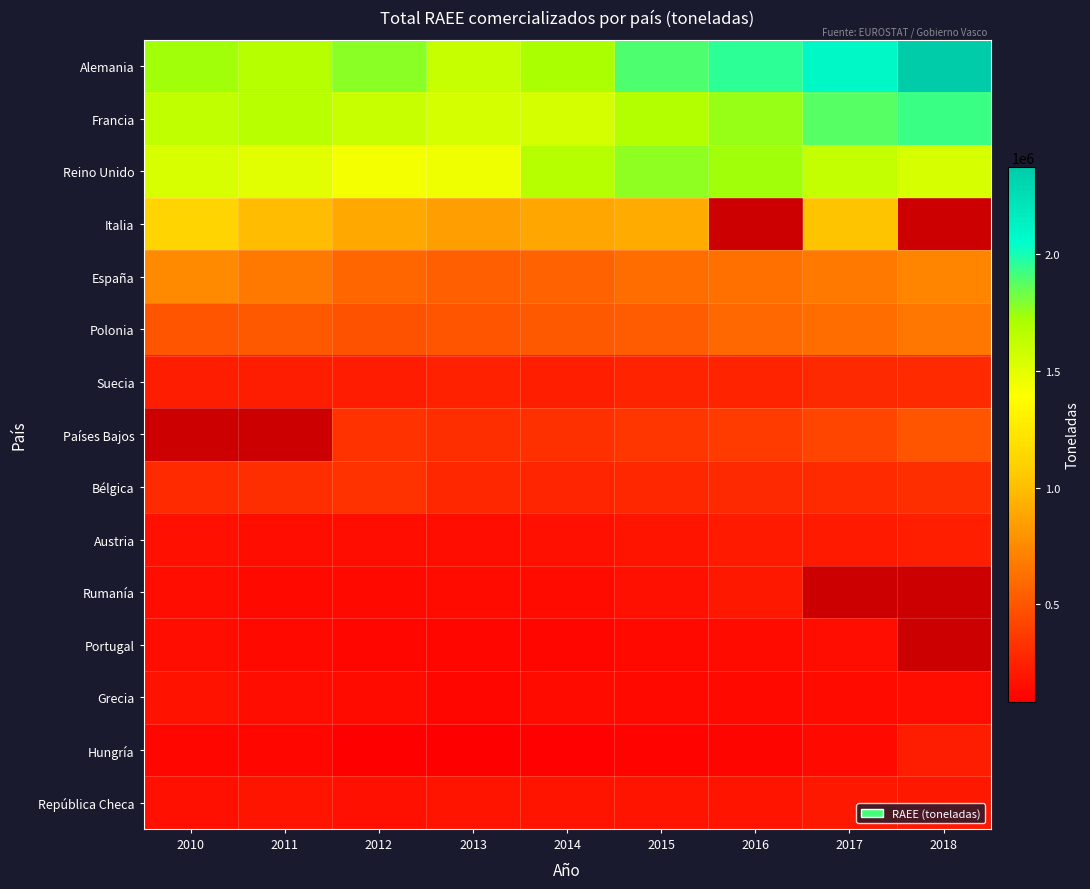

Read the España value at 2010.

746801.0